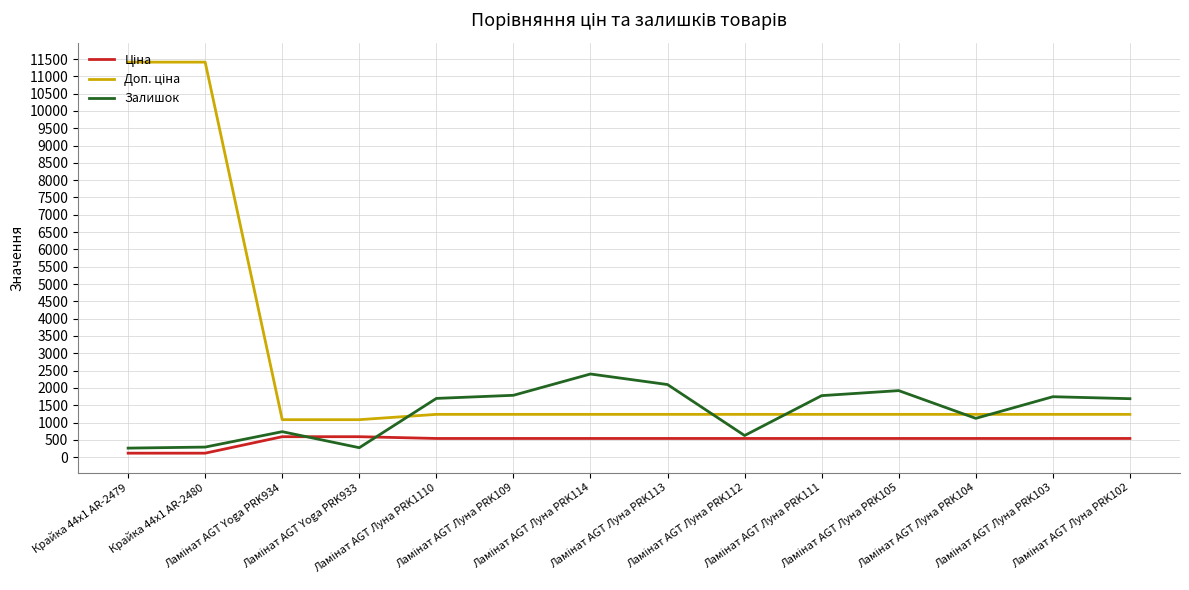

What is the maximum value shown in the chart?

11410.0